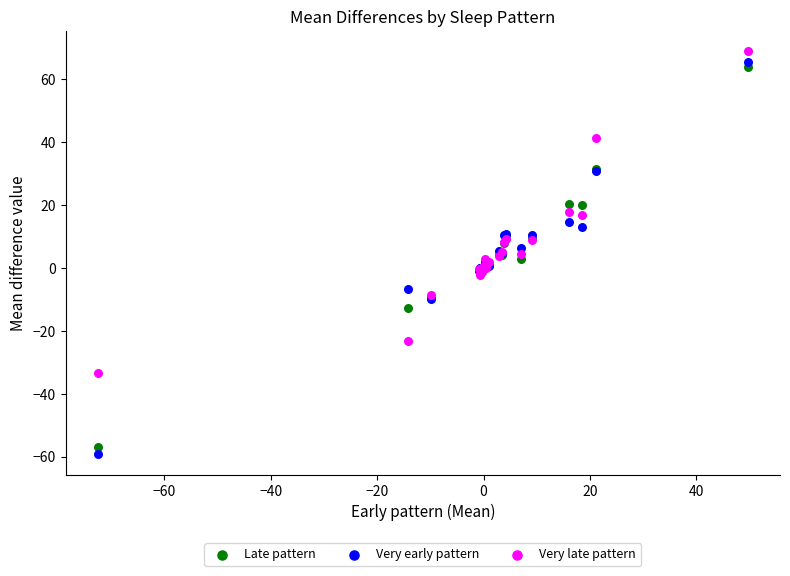

Which series reaches the maximum Y coordinate?

Very late pattern